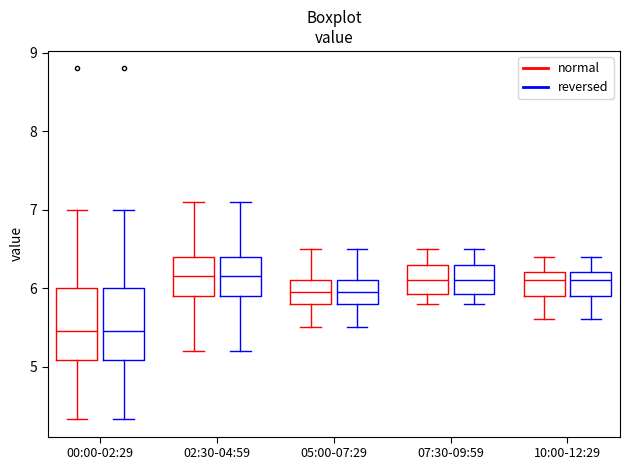

Where is the lower edge of the box for 10:00-12:29 (normal) on the y-axis? The values are not printed on the chart, so give them approximately, as read against the axis.

5.9